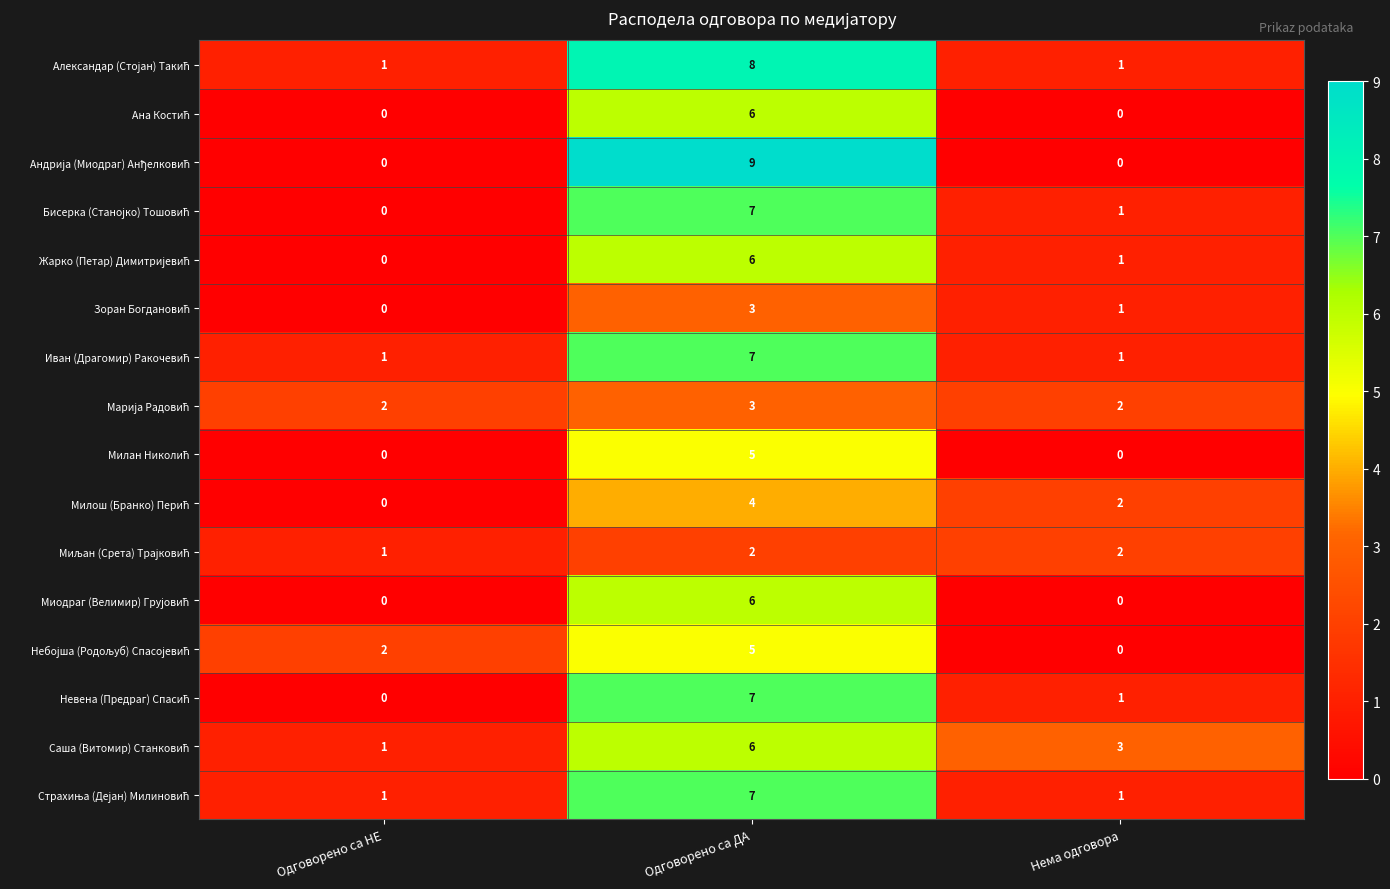

What is the spread (max minus min) of values at Одговорено са ДА?

7